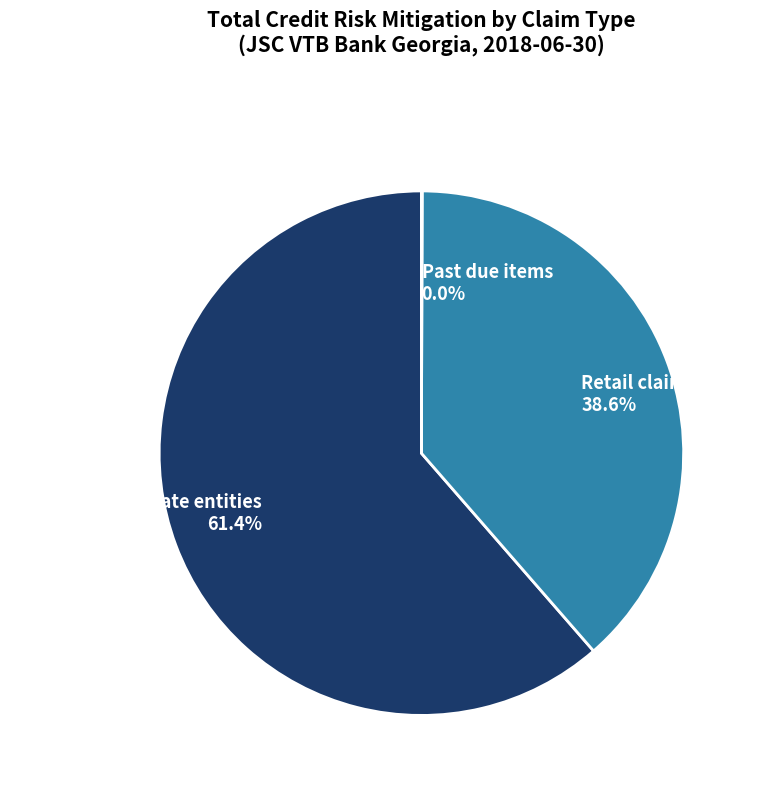

What is the ratio of the value at Retail claims to the value at Claims on corporate entities?

0.6